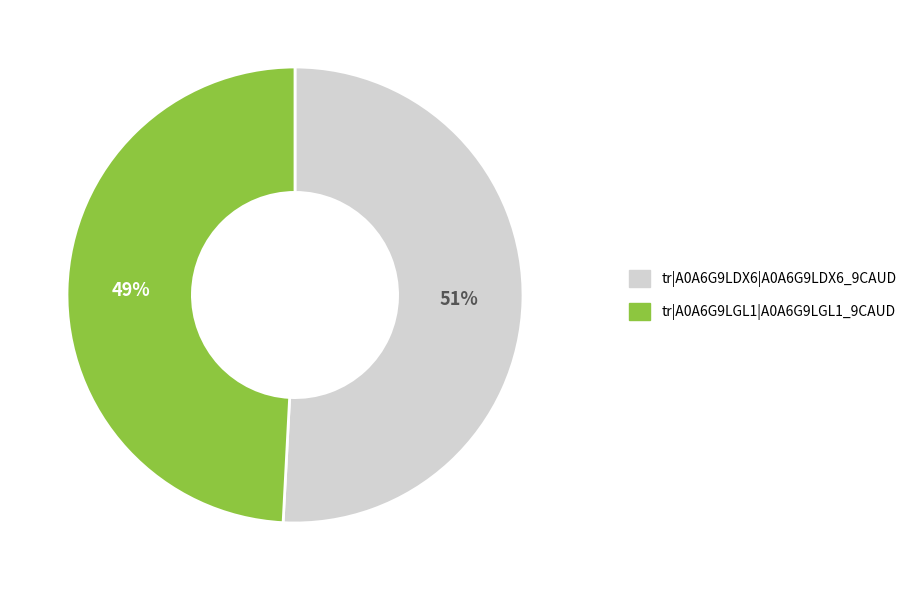

Rank the categories by value from lowest to highest.

tr|A0A6G9LGL1|A0A6G9LGL1_9CAUD, tr|A0A6G9LDX6|A0A6G9LDX6_9CAUD